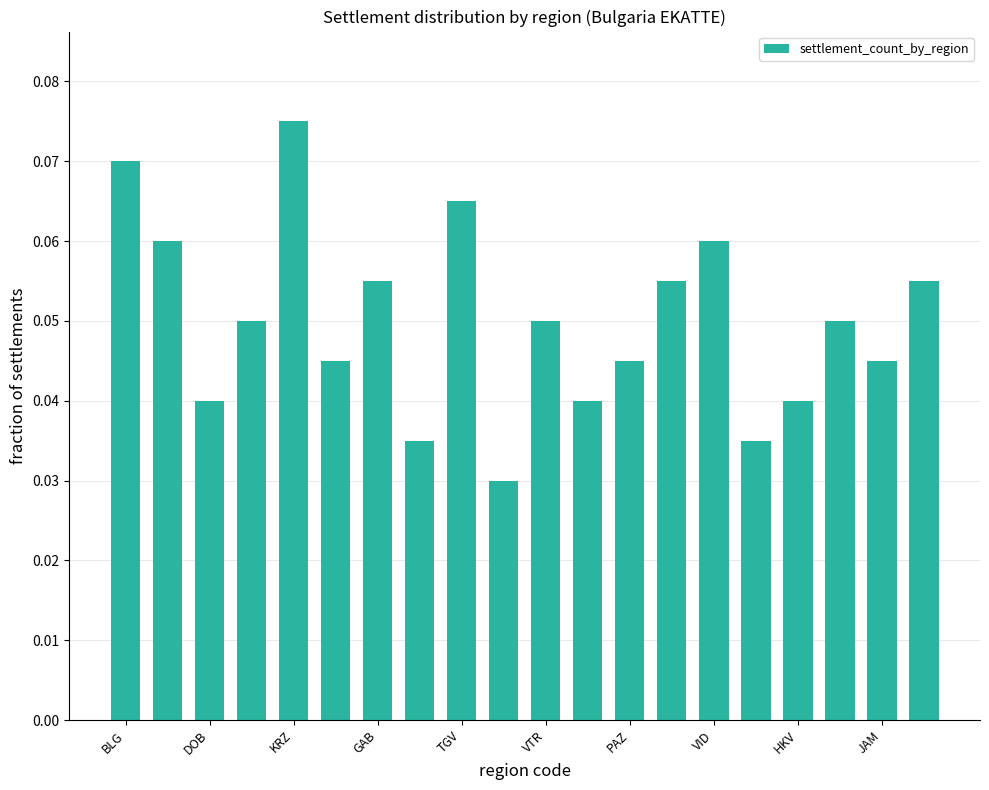

Count the values in the range 0 to 1.

20